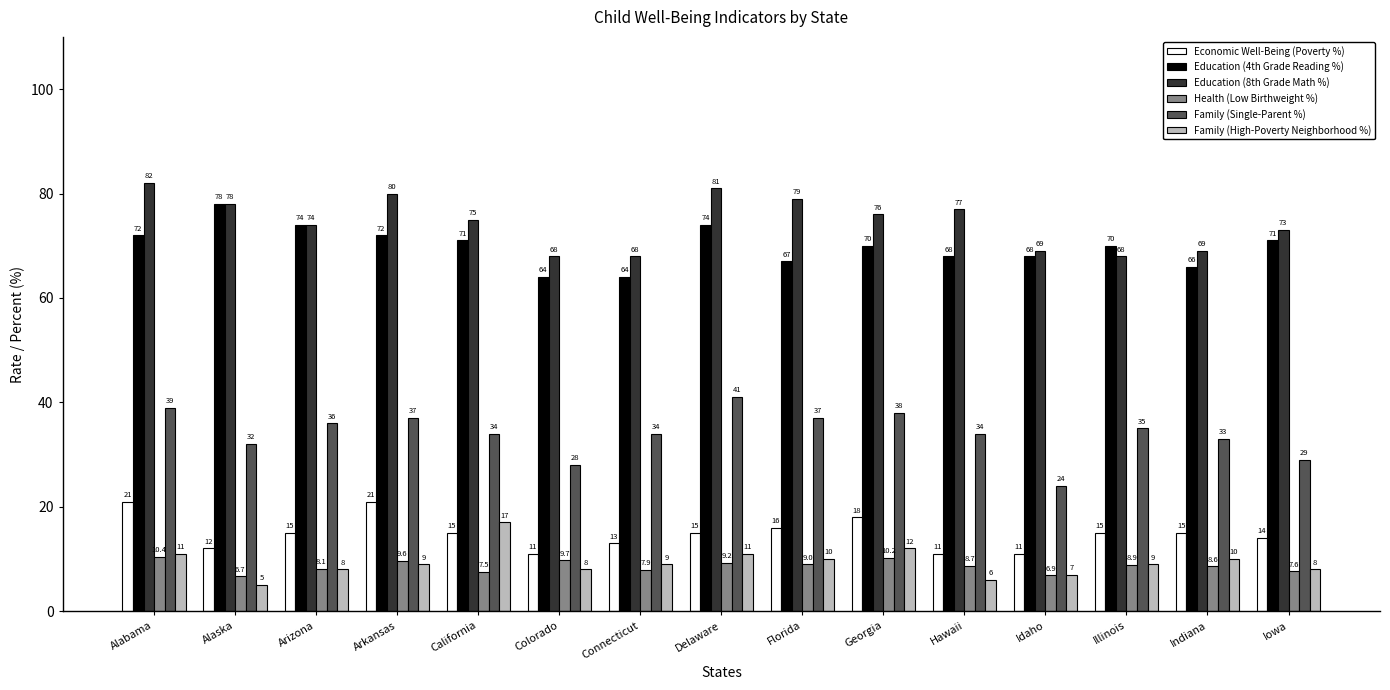

What is the greatest value displayed?

82.0